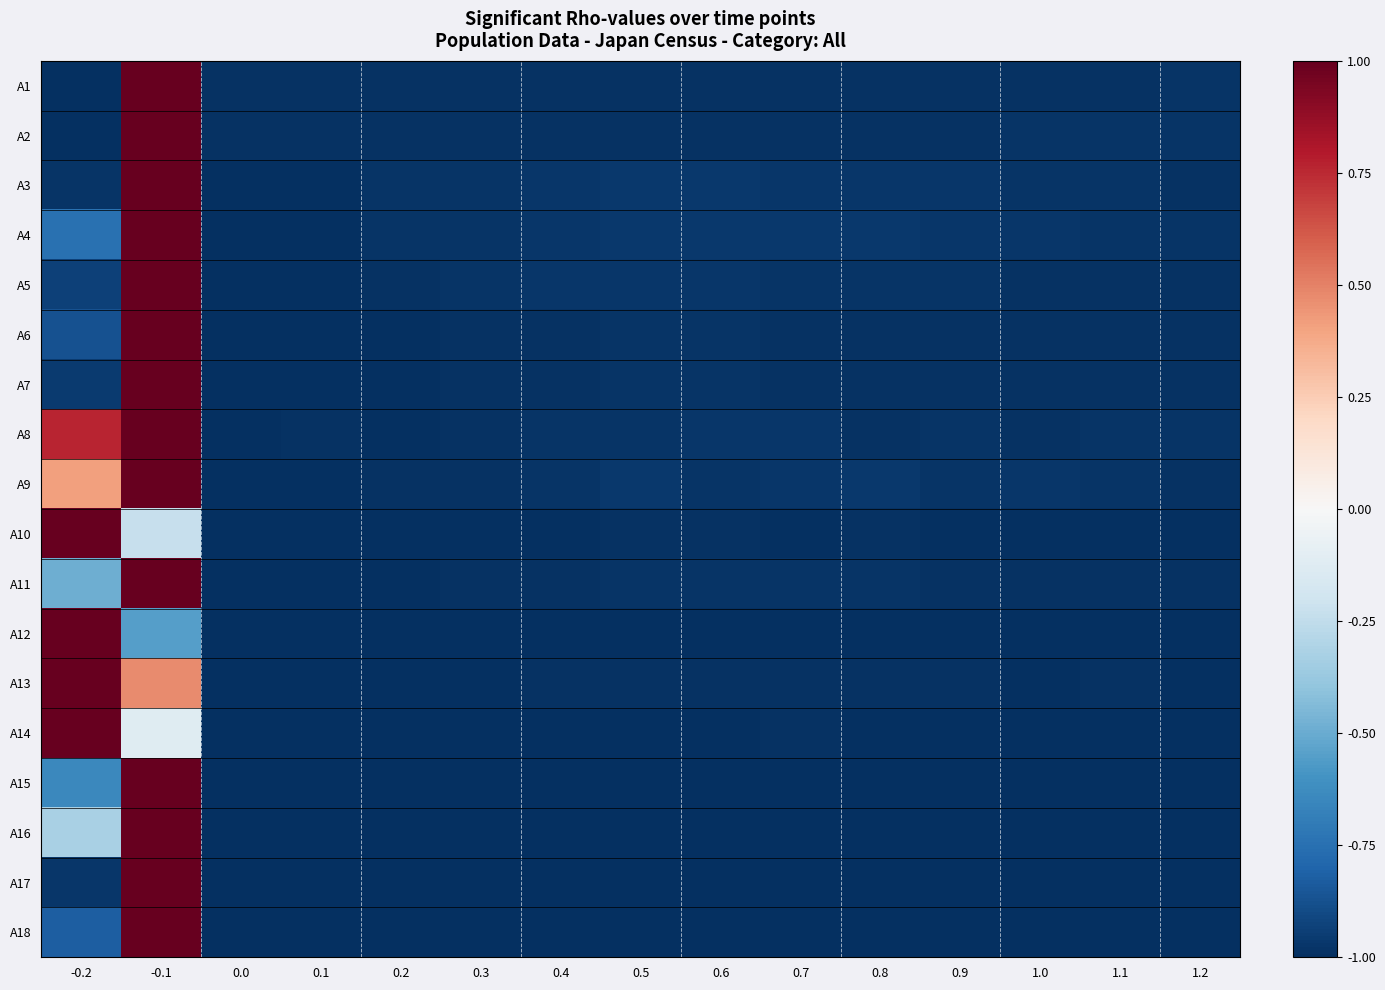

Reading left to right, list all the values displayed in this chart.

A1: -0.2=-1.0	-0.1=1.0	0.0=-1.0	0.1=-1.0	0.2=-1.0	0.3=-1.0	0.4=-1.0	0.5=-1.0	0.6=-1.0	0.7=-1.0	0.8=-1.0	0.9=-1.0	1.0=-1.0	1.1=-1.0	1.2=-1.0
A2: -0.2=-1.0	-0.1=1.0	0.0=-1.0	0.1=-1.0	0.2=-1.0	0.3=-1.0	0.4=-1.0	0.5=-1.0	0.6=-1.0	0.7=-1.0	0.8=-1.0	0.9=-1.0	1.0=-1.0	1.1=-1.0	1.2=-1.0
A3: -0.2=-1.0	-0.1=1.0	0.0=-1.0	0.1=-1.0	0.2=-1.0	0.3=-1.0	0.4=-1.0	0.5=-1.0	0.6=-1.0	0.7=-1.0	0.8=-1.0	0.9=-1.0	1.0=-1.0	1.1=-1.0	1.2=-1.0
A4: -0.2=-0.7	-0.1=1.0	0.0=-1.0	0.1=-1.0	0.2=-1.0	0.3=-1.0	0.4=-1.0	0.5=-1.0	0.6=-1.0	0.7=-1.0	0.8=-1.0	0.9=-1.0	1.0=-1.0	1.1=-1.0	1.2=-1.0
A5: -0.2=-0.9	-0.1=1.0	0.0=-1.0	0.1=-1.0	0.2=-1.0	0.3=-1.0	0.4=-1.0	0.5=-1.0	0.6=-1.0	0.7=-1.0	0.8=-1.0	0.9=-1.0	1.0=-1.0	1.1=-1.0	1.2=-1.0
A6: -0.2=-0.9	-0.1=1.0	0.0=-1.0	0.1=-1.0	0.2=-1.0	0.3=-1.0	0.4=-1.0	0.5=-1.0	0.6=-1.0	0.7=-1.0	0.8=-1.0	0.9=-1.0	1.0=-1.0	1.1=-1.0	1.2=-1.0
A7: -0.2=-1.0	-0.1=1.0	0.0=-1.0	0.1=-1.0	0.2=-1.0	0.3=-1.0	0.4=-1.0	0.5=-1.0	0.6=-1.0	0.7=-1.0	0.8=-1.0	0.9=-1.0	1.0=-1.0	1.1=-1.0	1.2=-1.0
A8: -0.2=0.8	-0.1=1.0	0.0=-1.0	0.1=-1.0	0.2=-1.0	0.3=-1.0	0.4=-1.0	0.5=-1.0	0.6=-1.0	0.7=-1.0	0.8=-1.0	0.9=-1.0	1.0=-1.0	1.1=-1.0	1.2=-1.0
A9: -0.2=0.4	-0.1=1.0	0.0=-1.0	0.1=-1.0	0.2=-1.0	0.3=-1.0	0.4=-1.0	0.5=-1.0	0.6=-1.0	0.7=-1.0	0.8=-1.0	0.9=-1.0	1.0=-1.0	1.1=-1.0	1.2=-1.0
A10: -0.2=1.0	-0.1=-0.2	0.0=-1.0	0.1=-1.0	0.2=-1.0	0.3=-1.0	0.4=-1.0	0.5=-1.0	0.6=-1.0	0.7=-1.0	0.8=-1.0	0.9=-1.0	1.0=-1.0	1.1=-1.0	1.2=-1.0
A11: -0.2=-0.5	-0.1=1.0	0.0=-1.0	0.1=-1.0	0.2=-1.0	0.3=-1.0	0.4=-1.0	0.5=-1.0	0.6=-1.0	0.7=-1.0	0.8=-1.0	0.9=-1.0	1.0=-1.0	1.1=-1.0	1.2=-1.0
A12: -0.2=1.0	-0.1=-0.6	0.0=-1.0	0.1=-1.0	0.2=-1.0	0.3=-1.0	0.4=-1.0	0.5=-1.0	0.6=-1.0	0.7=-1.0	0.8=-1.0	0.9=-1.0	1.0=-1.0	1.1=-1.0	1.2=-1.0
A13: -0.2=1.0	-0.1=0.5	0.0=-1.0	0.1=-1.0	0.2=-1.0	0.3=-1.0	0.4=-1.0	0.5=-1.0	0.6=-1.0	0.7=-1.0	0.8=-1.0	0.9=-1.0	1.0=-1.0	1.1=-1.0	1.2=-1.0
A14: -0.2=1.0	-0.1=-0.1	0.0=-1.0	0.1=-1.0	0.2=-1.0	0.3=-1.0	0.4=-1.0	0.5=-1.0	0.6=-1.0	0.7=-1.0	0.8=-1.0	0.9=-1.0	1.0=-1.0	1.1=-1.0	1.2=-1.0
A15: -0.2=-0.6	-0.1=1.0	0.0=-1.0	0.1=-1.0	0.2=-1.0	0.3=-1.0	0.4=-1.0	0.5=-1.0	0.6=-1.0	0.7=-1.0	0.8=-1.0	0.9=-1.0	1.0=-1.0	1.1=-1.0	1.2=-1.0
A16: -0.2=-0.3	-0.1=1.0	0.0=-1.0	0.1=-1.0	0.2=-1.0	0.3=-1.0	0.4=-1.0	0.5=-1.0	0.6=-1.0	0.7=-1.0	0.8=-1.0	0.9=-1.0	1.0=-1.0	1.1=-1.0	1.2=-1.0
A17: -0.2=-1.0	-0.1=1.0	0.0=-1.0	0.1=-1.0	0.2=-1.0	0.3=-1.0	0.4=-1.0	0.5=-1.0	0.6=-1.0	0.7=-1.0	0.8=-1.0	0.9=-1.0	1.0=-1.0	1.1=-1.0	1.2=-1.0
A18: -0.2=-0.8	-0.1=1.0	0.0=-1.0	0.1=-1.0	0.2=-1.0	0.3=-1.0	0.4=-1.0	0.5=-1.0	0.6=-1.0	0.7=-1.0	0.8=-1.0	0.9=-1.0	1.0=-1.0	1.1=-1.0	1.2=-1.0